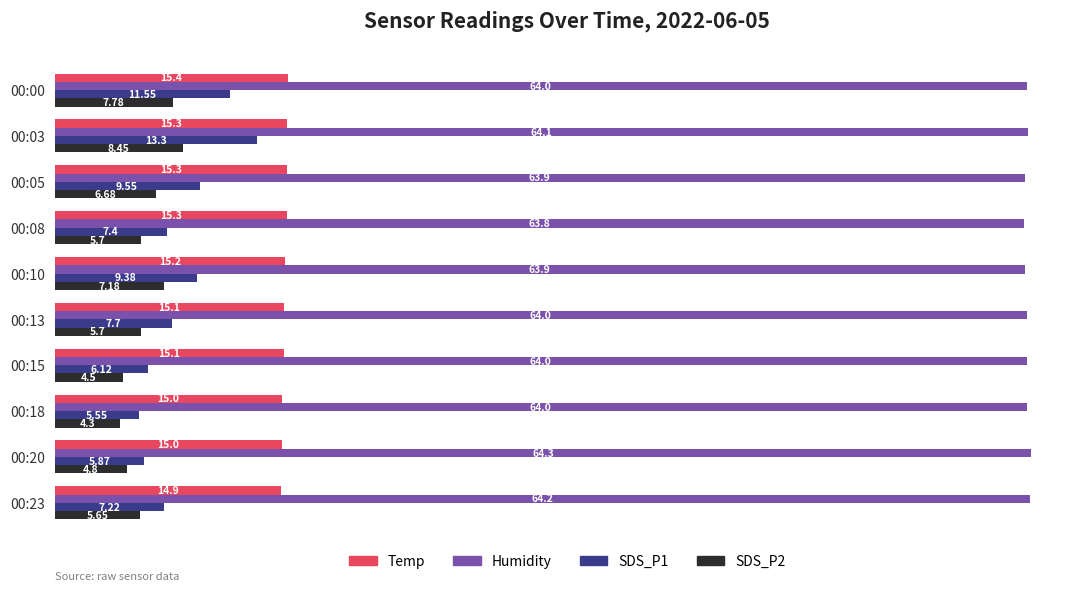

What is the difference between the SDS_P1 values at 00:03 and 00:15?

7.2